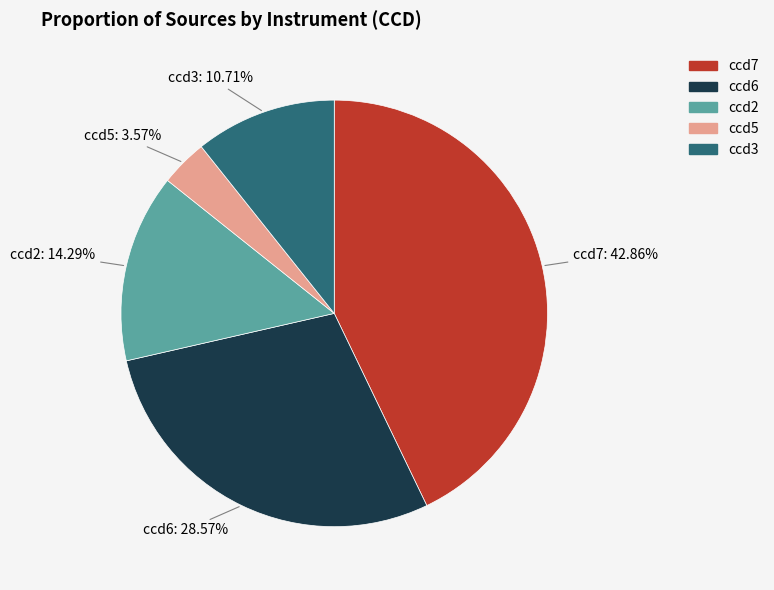

To the nearest percent, what is the difference between the largest and smallest slice percentages?

39%